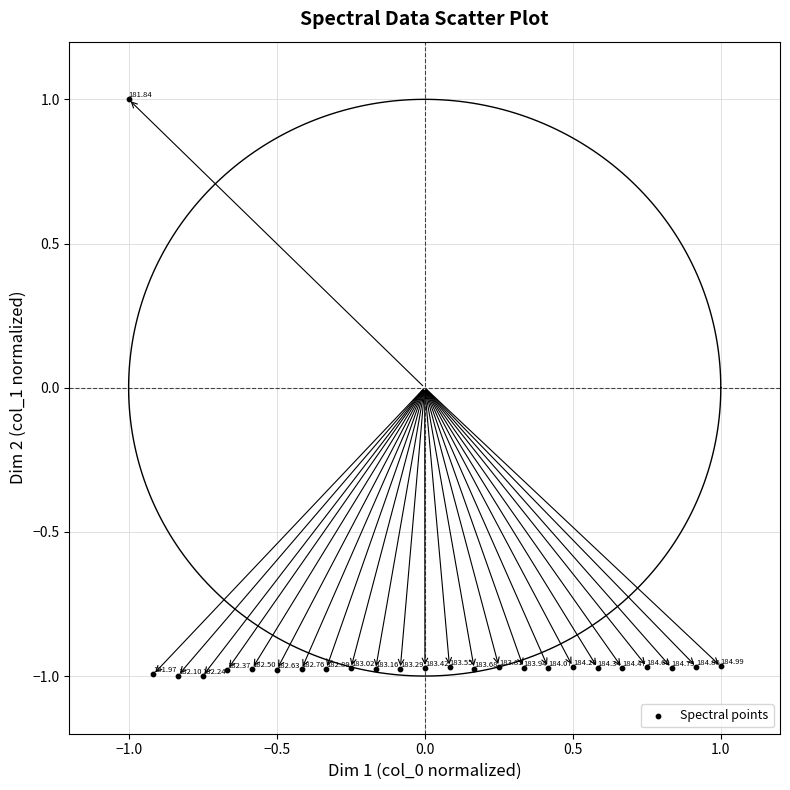

What is the range of X values (max minus min)?

2.0